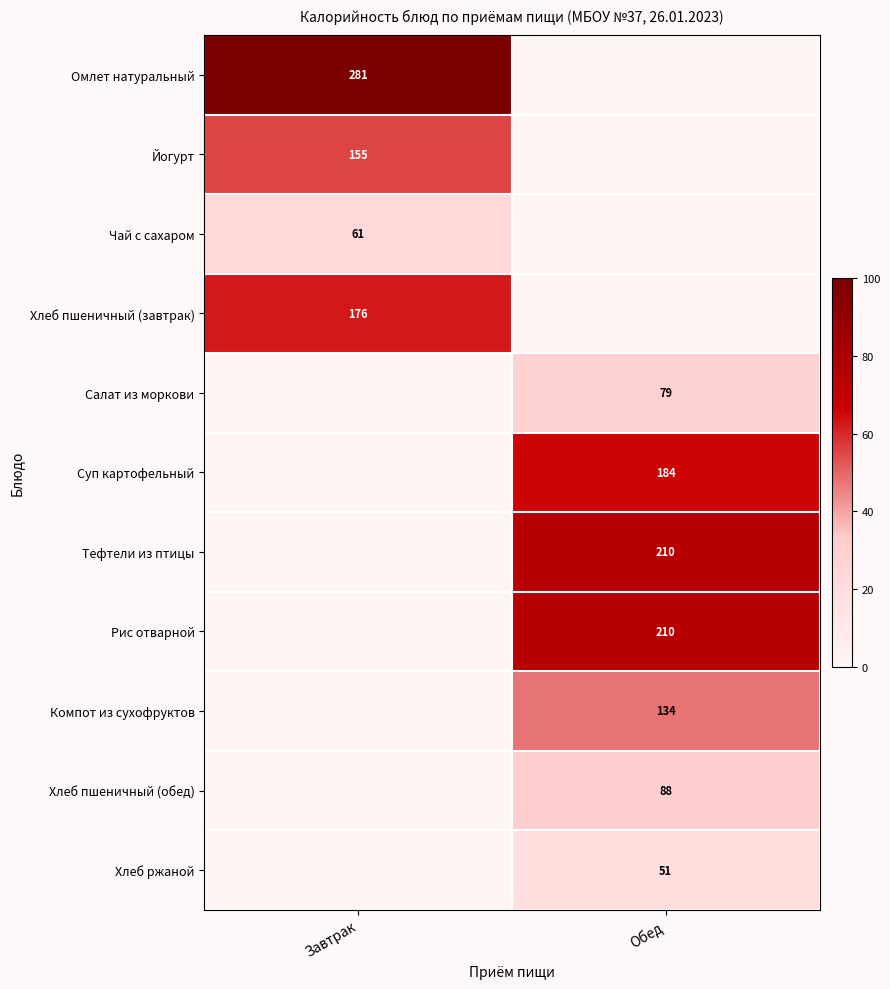

The value of Суп картофельный at Обед is 63. True or false?

False